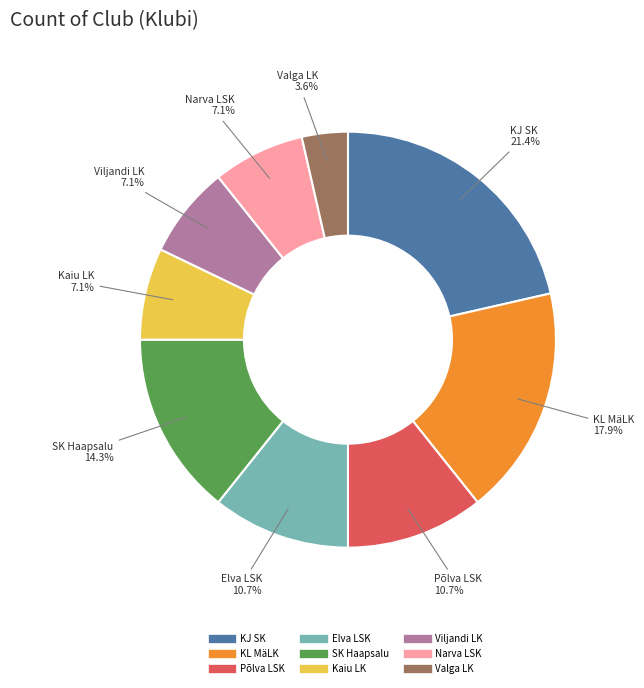

To the nearest percent, what percentage of the pie is SK Haapsalu?

14%